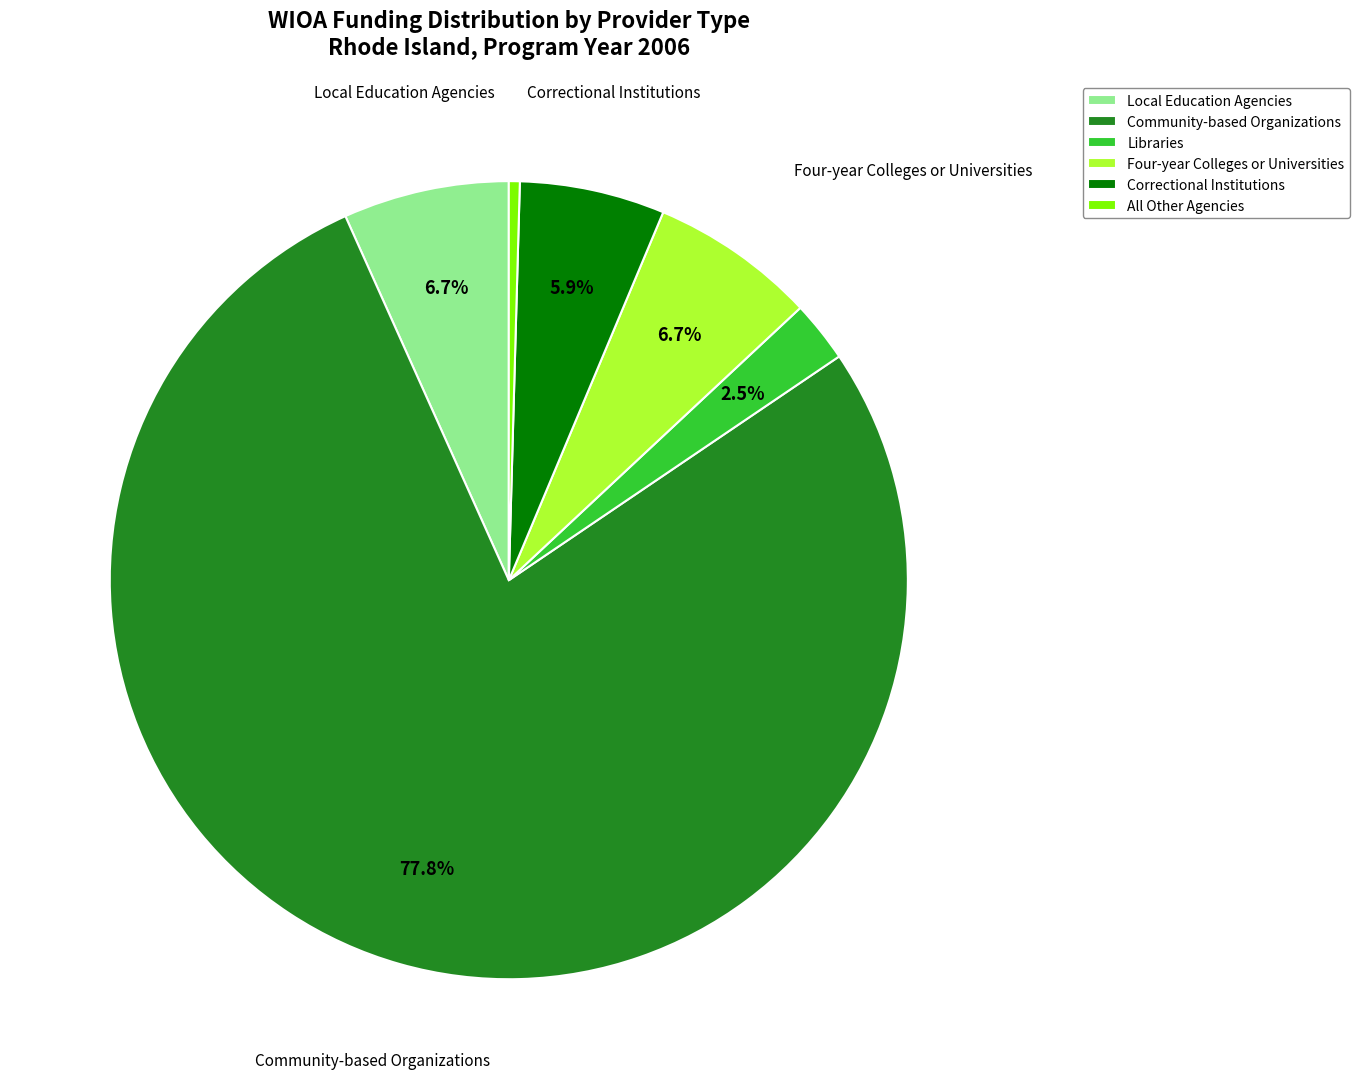

Which category accounts for the majority?

Community-based Organizations